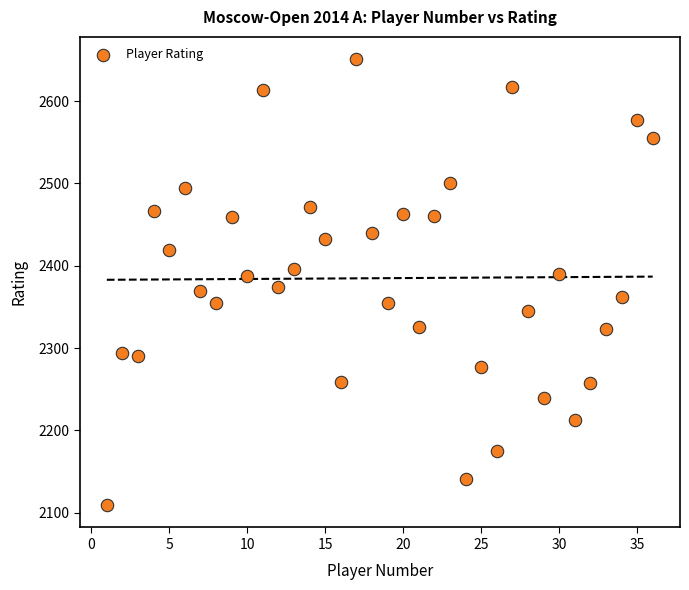

What is the range of Y values (max minus min)?

542